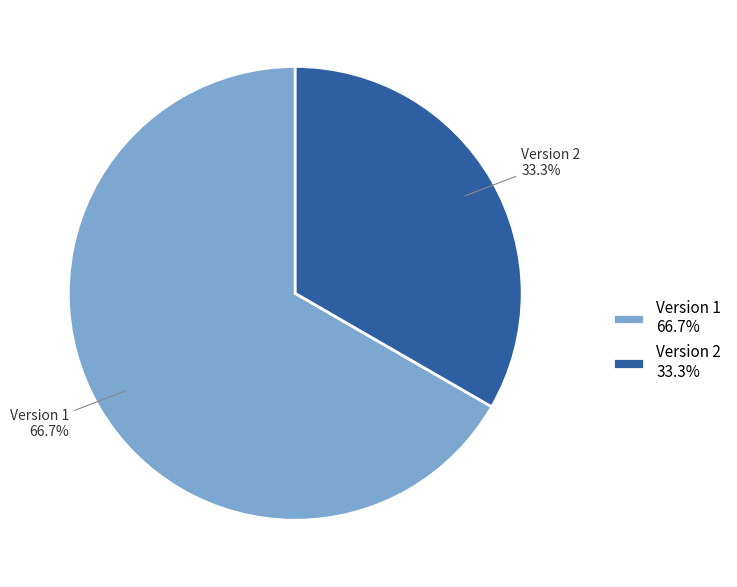

Which has a higher value, Version 1 or Version 2?

Version 1